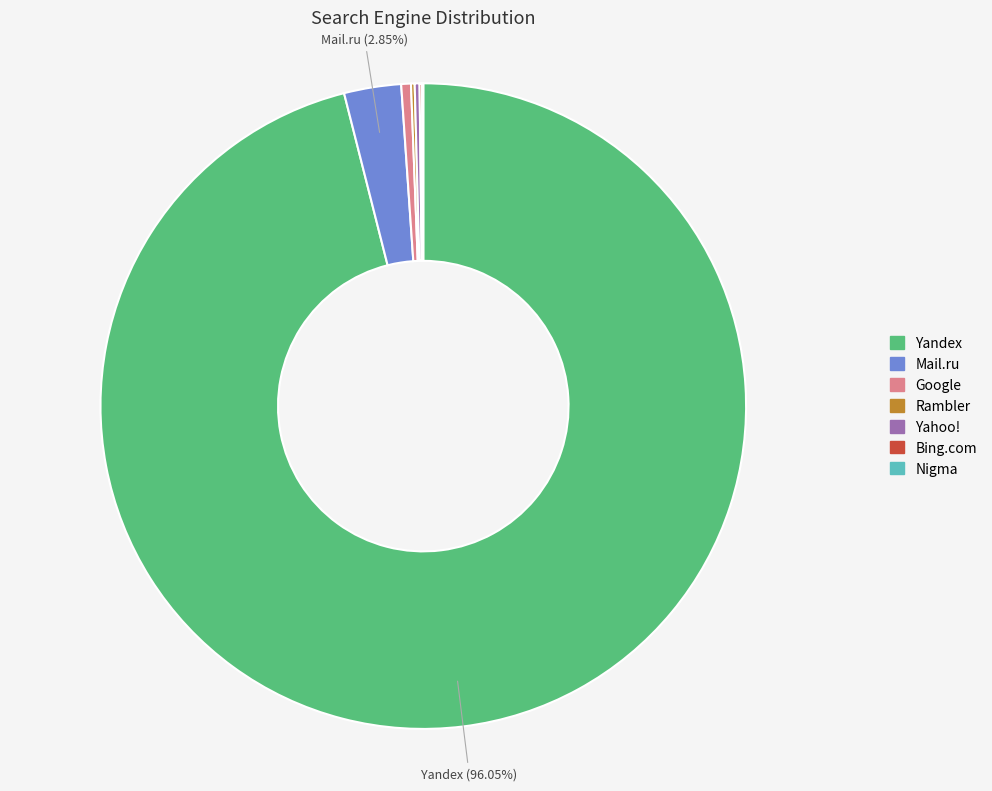

Is there any slice that represents more than half of the pie?

Yes